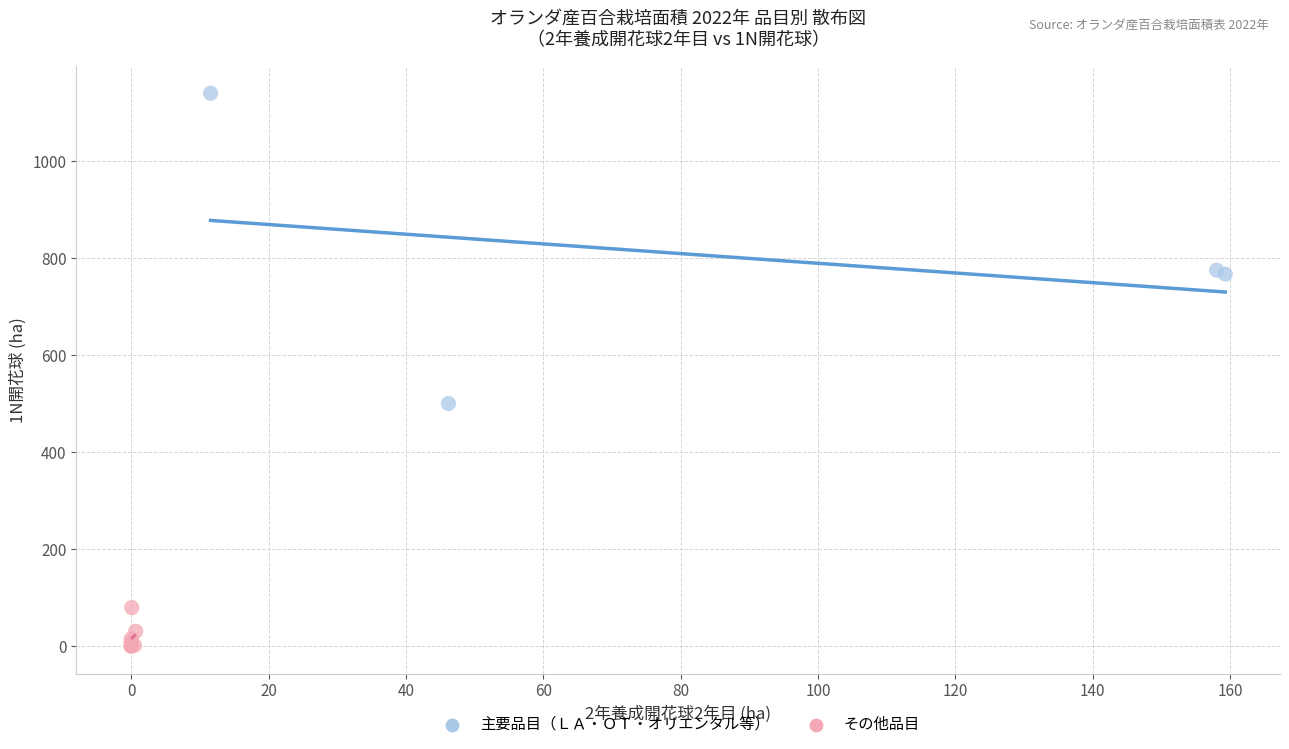

Which series reaches the minimum Y coordinate?

その他品目